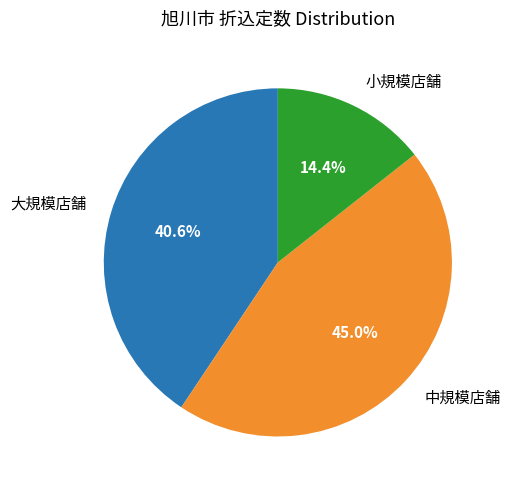

Which category has the biggest portion of the pie?

中規模店舗